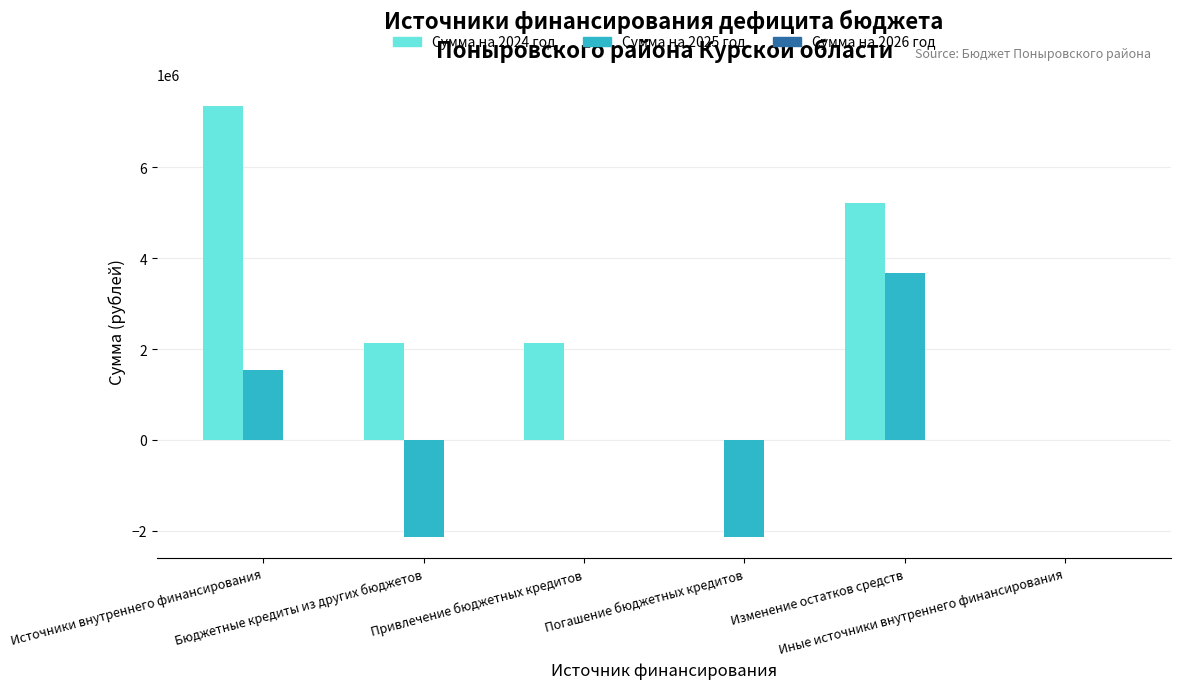

Which series has the largest total across all categories?

Сумма на 2024 год